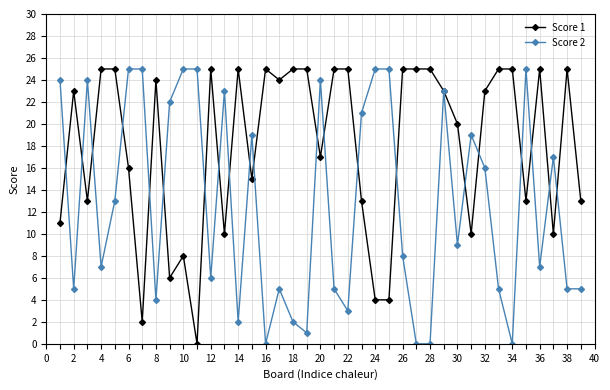

What is the maximum value for Score 1?

25